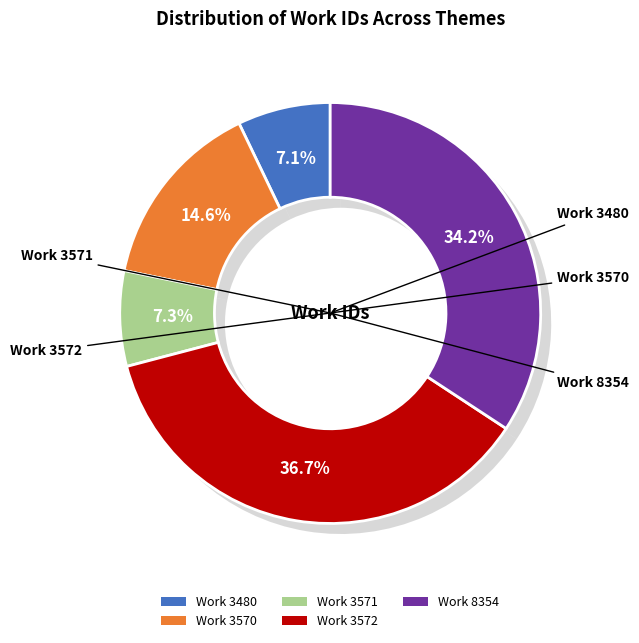

Which slice is the largest?

Work 3572